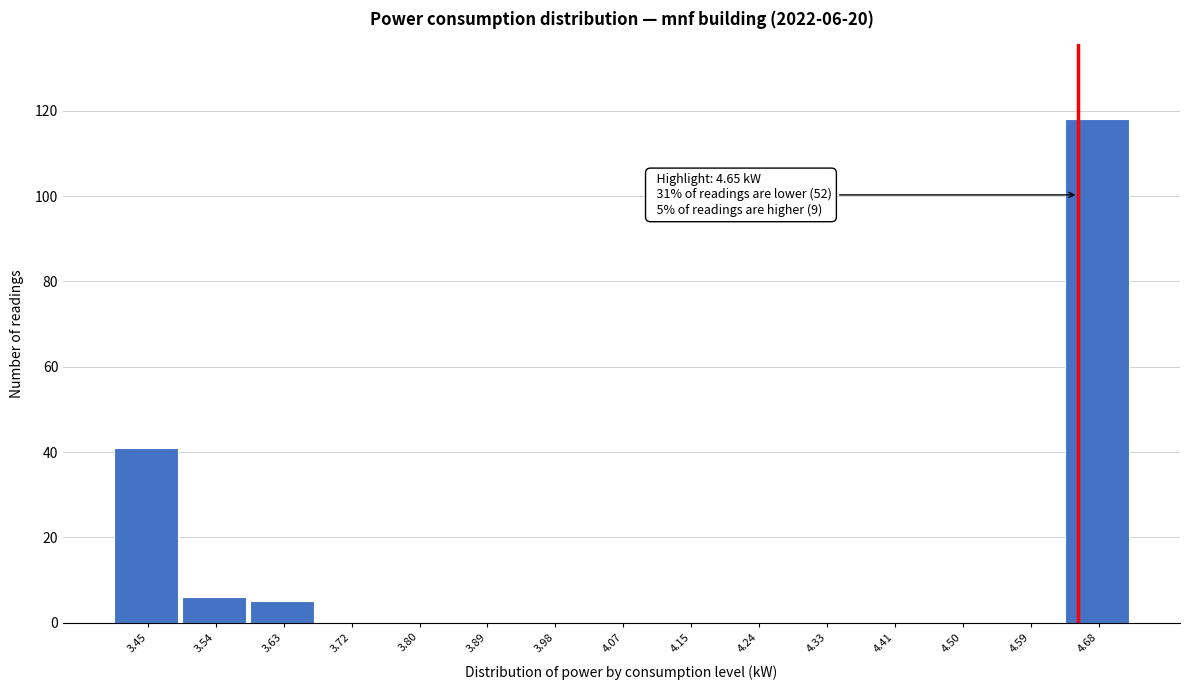

Over which range of the x-axis is the bar tallest?

4.63 to 4.72